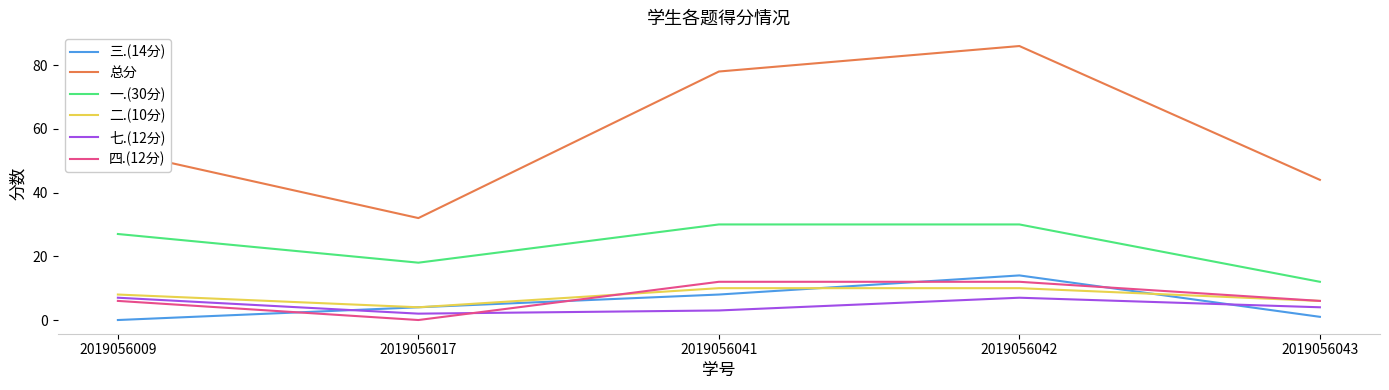

The value of 二.(10分) at 2019056009 is 2. True or false?

False